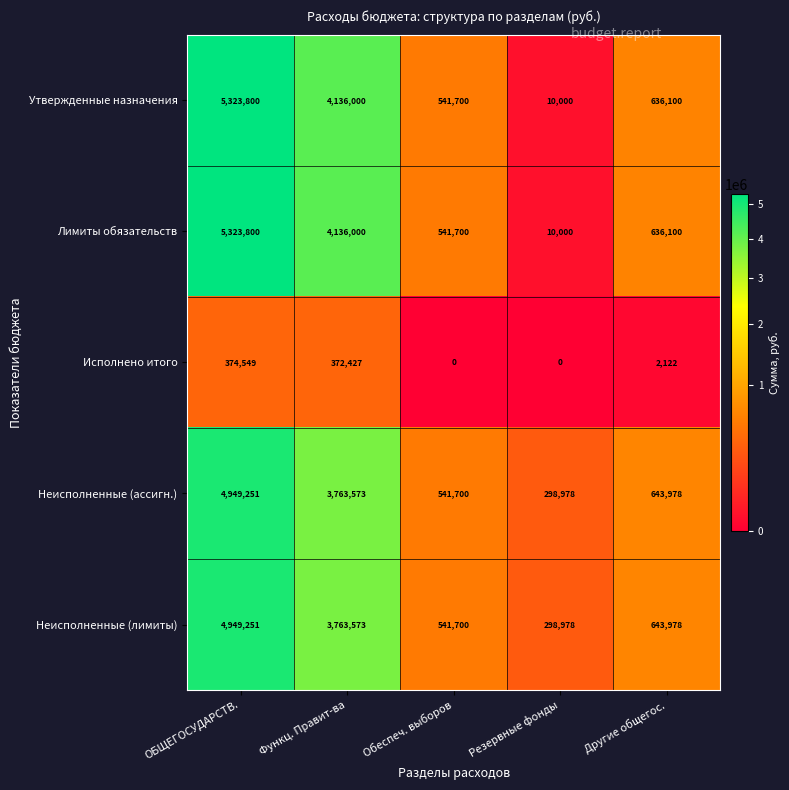

At which category does the chart reach its peak across all series?

ОБЩЕГОСУДАРСТВ.